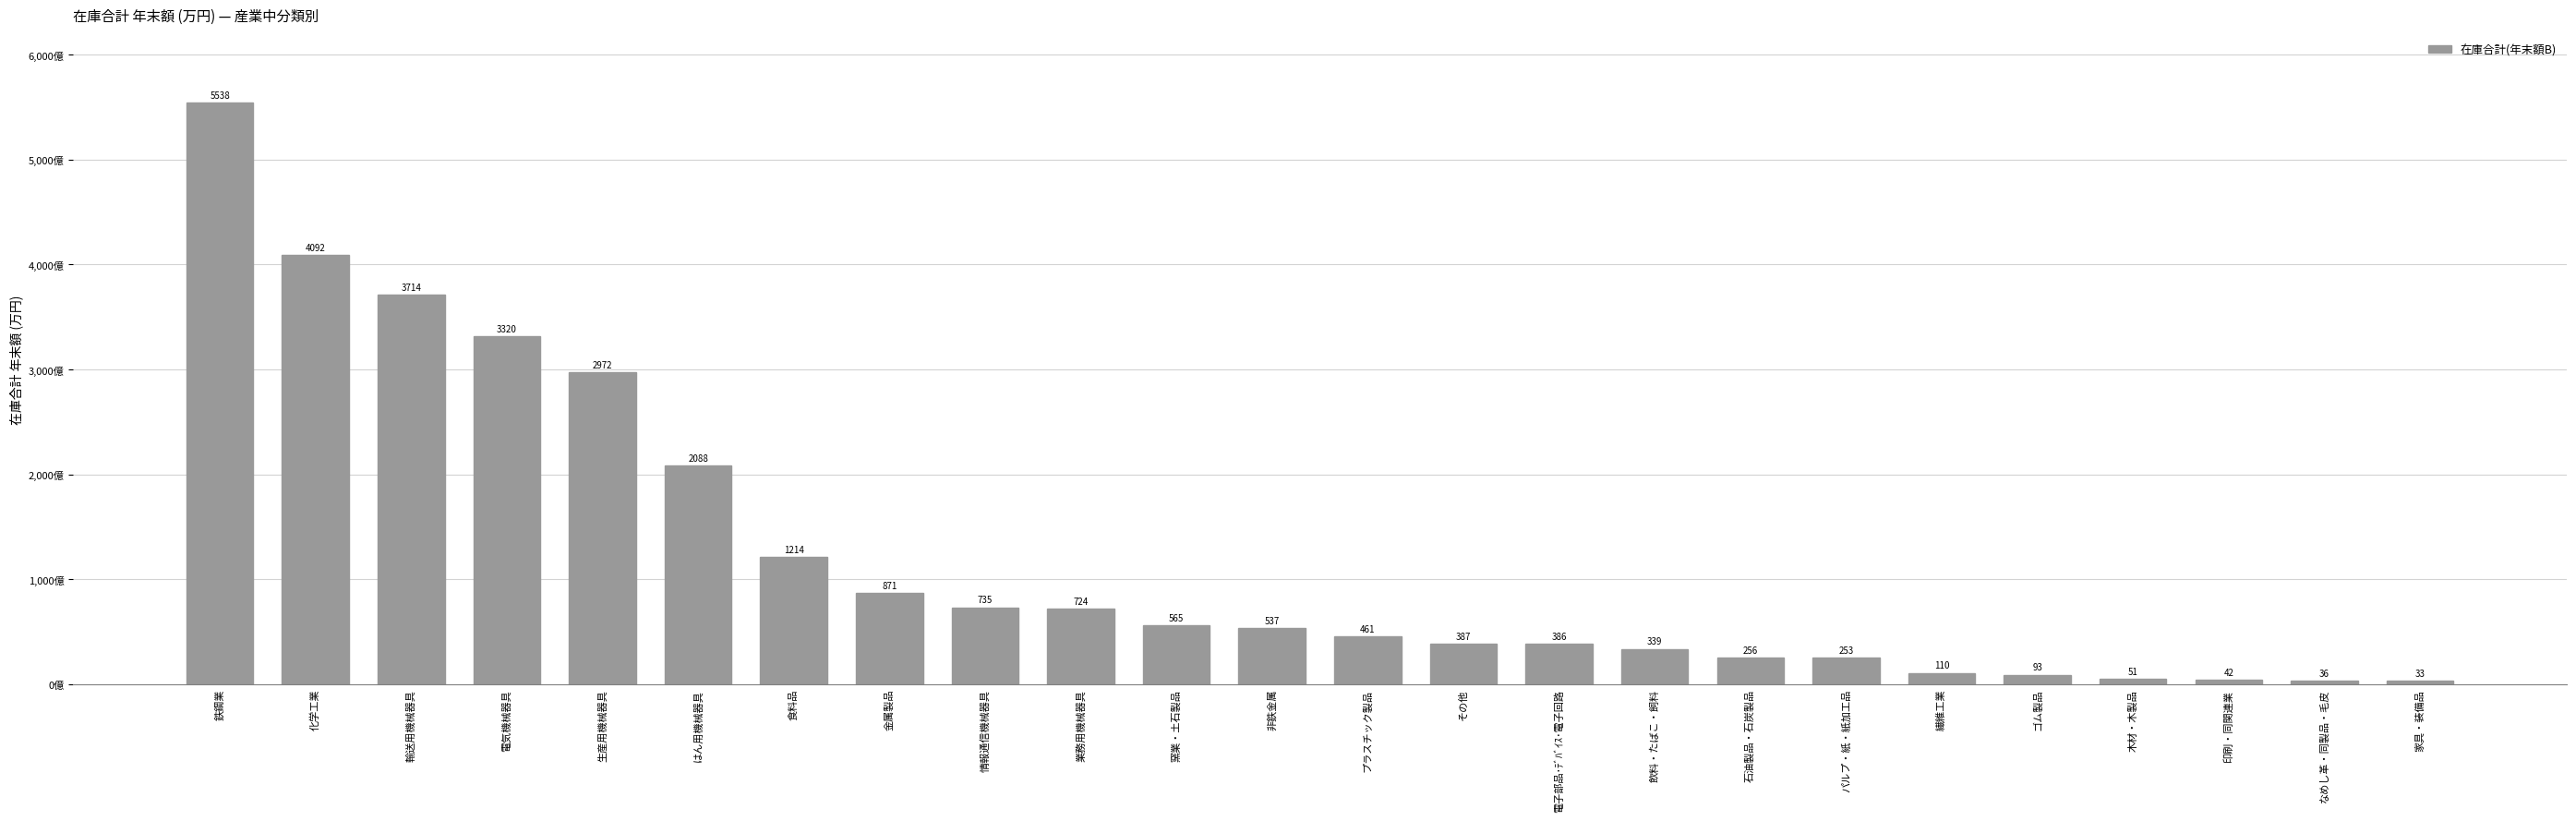

Read the value at 石油製品・石炭製品, to the nearest 100.

2555500